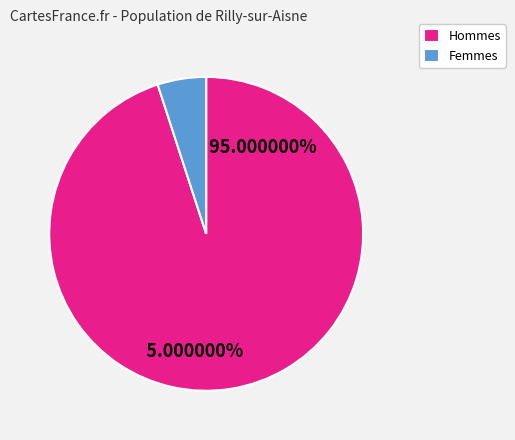

Does any single category account for the majority?

Yes